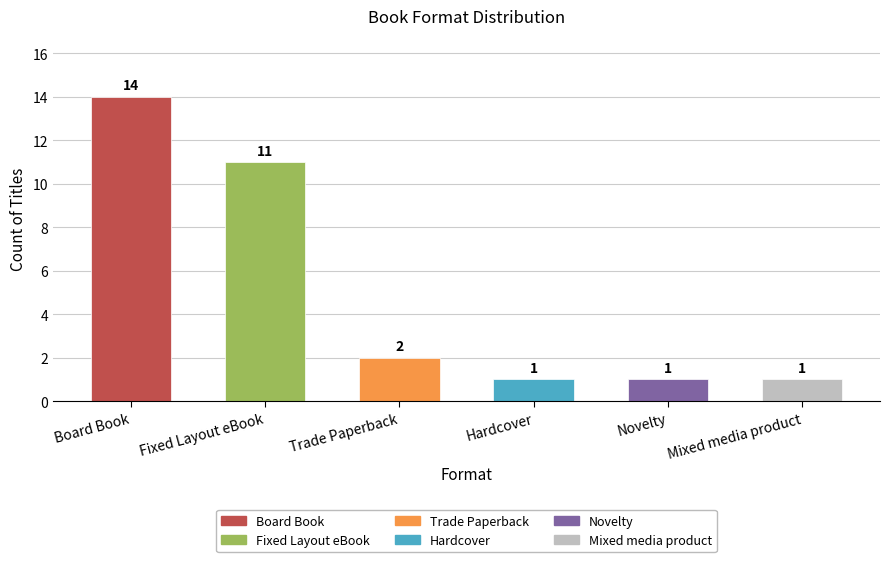

Is it true that the value at Board Book is 14?

True